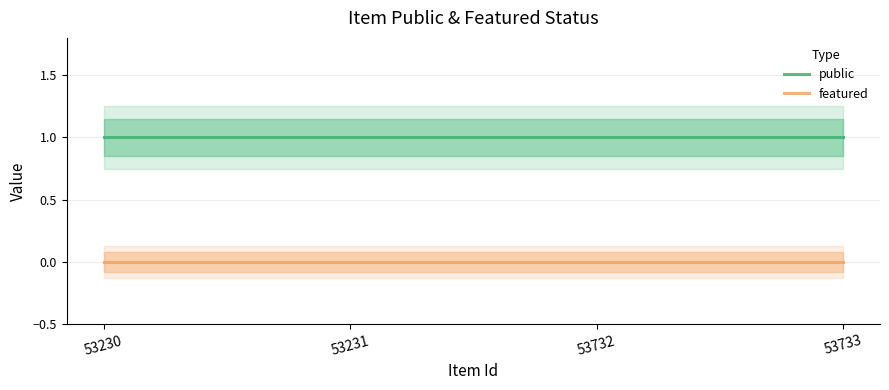

Rank the series at 53231 from lowest to highest value.

featured, public